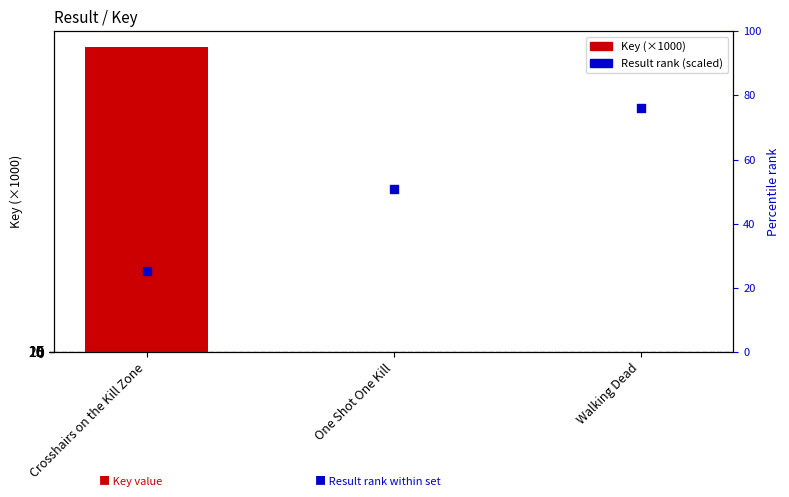

At how many categories does at least one series exceed 9591?

3